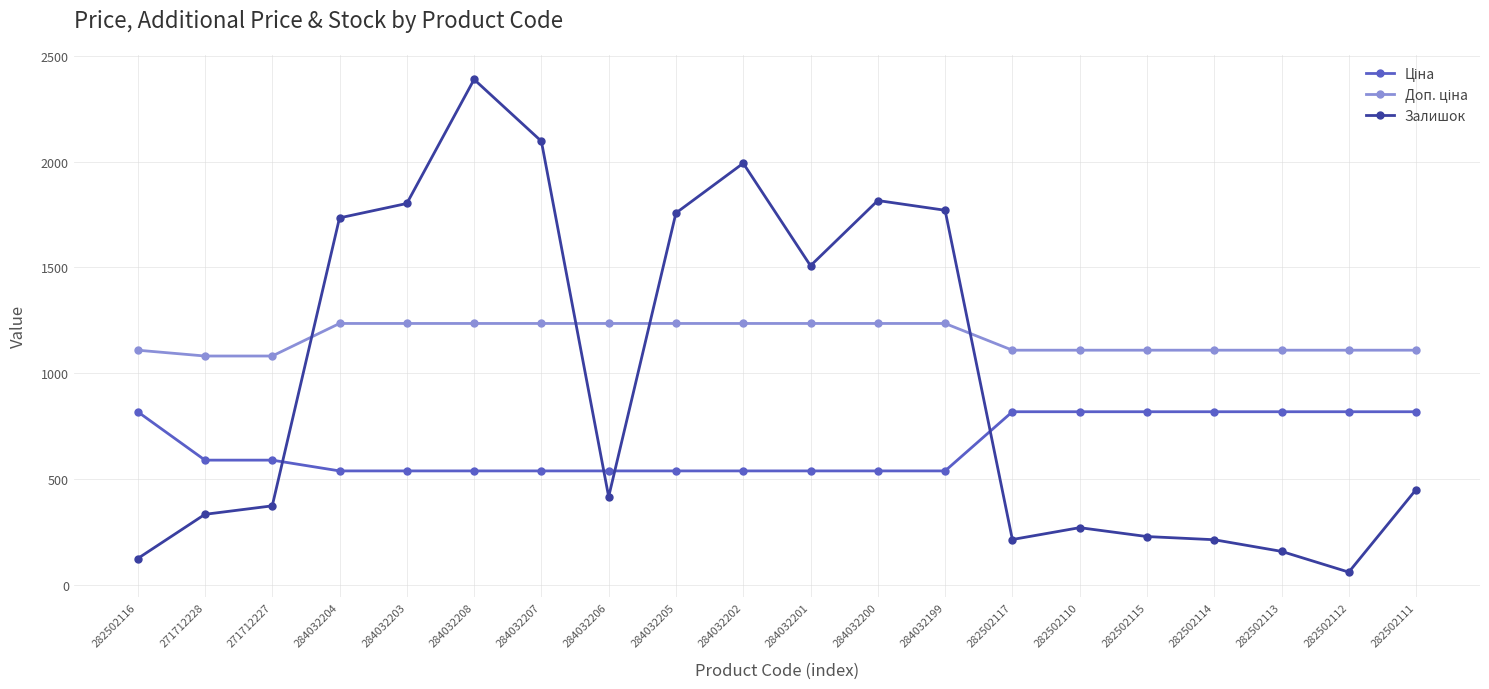

Which label corresponds to the largest value in the chart?

284032208